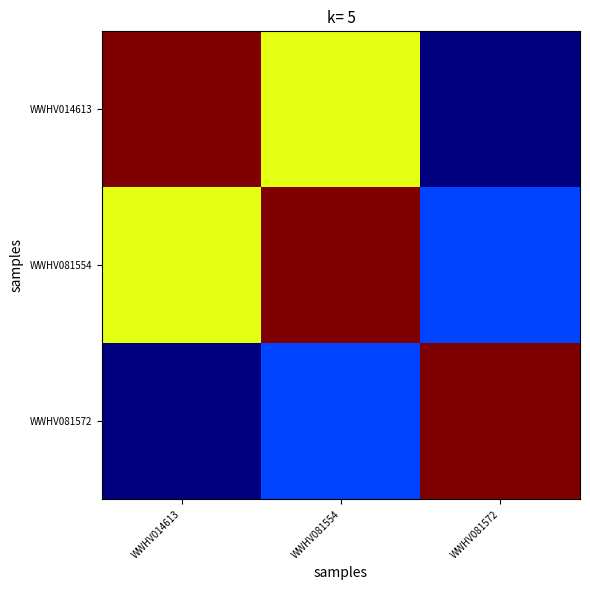

Reading left to right, extract all data points from this chart.

WWHV014613: WWHV014613=1.0	WWHV081554=0.6	WWHV081572=0.0
WWHV081554: WWHV014613=0.6	WWHV081554=1.0	WWHV081572=0.2
WWHV081572: WWHV014613=0.0	WWHV081554=0.2	WWHV081572=1.0